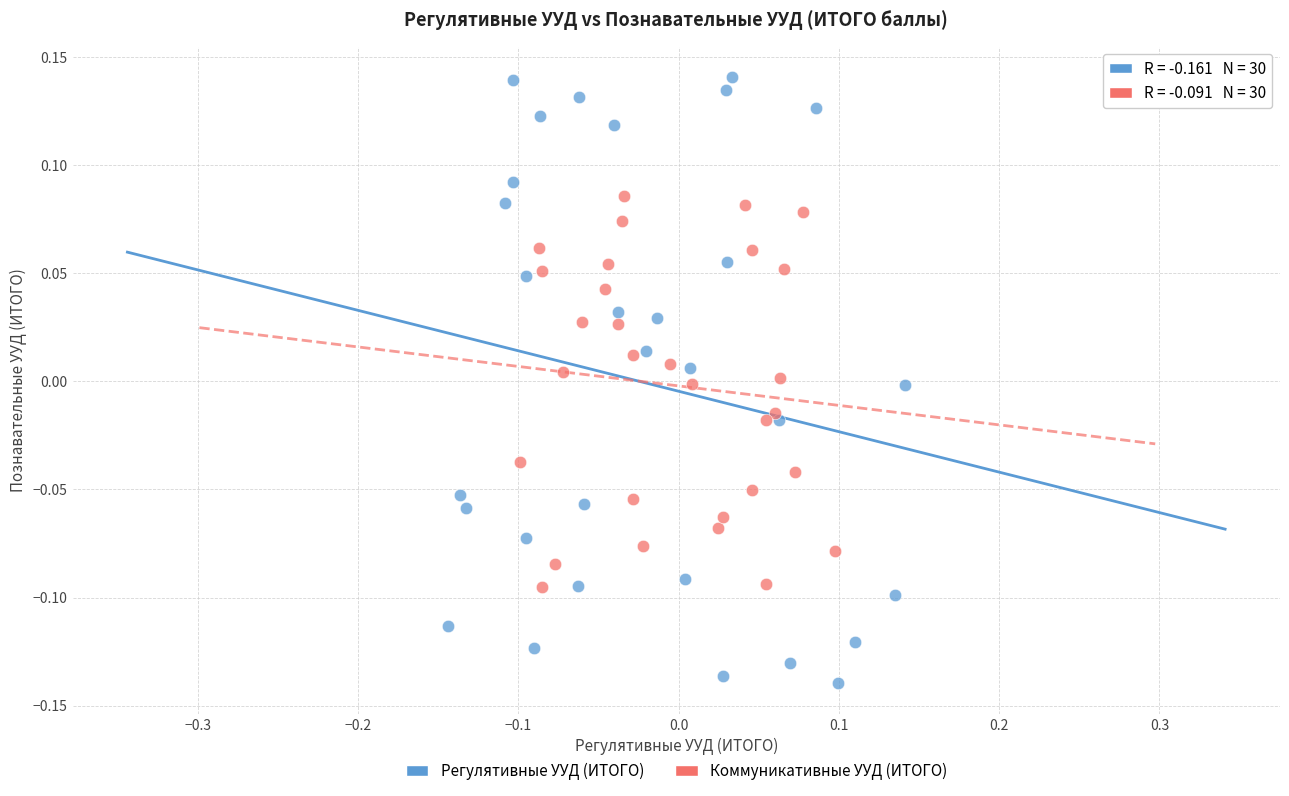

Which series reaches the maximum Y coordinate?

Регулятивные УУД (ИТОГО)